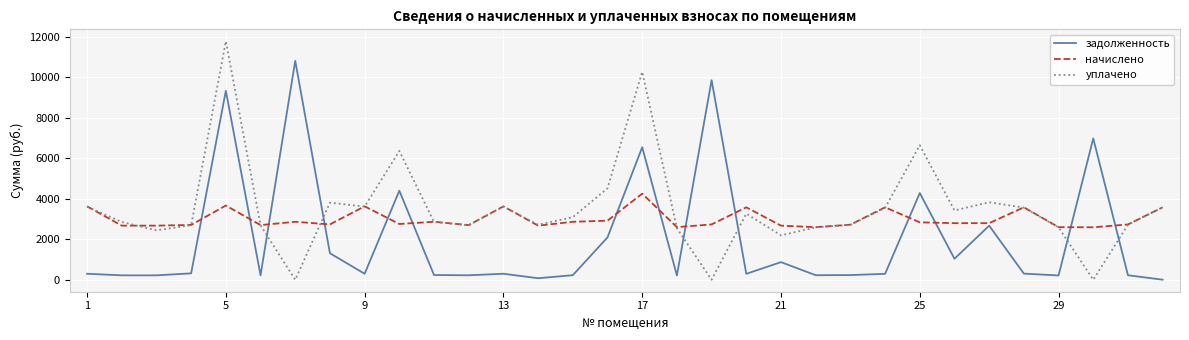

What is the maximum value for задолженность?

10811.3